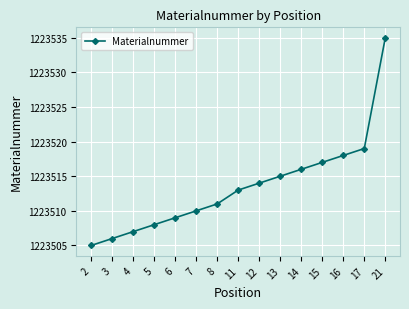

Which has a higher value, 11 or 14?

14